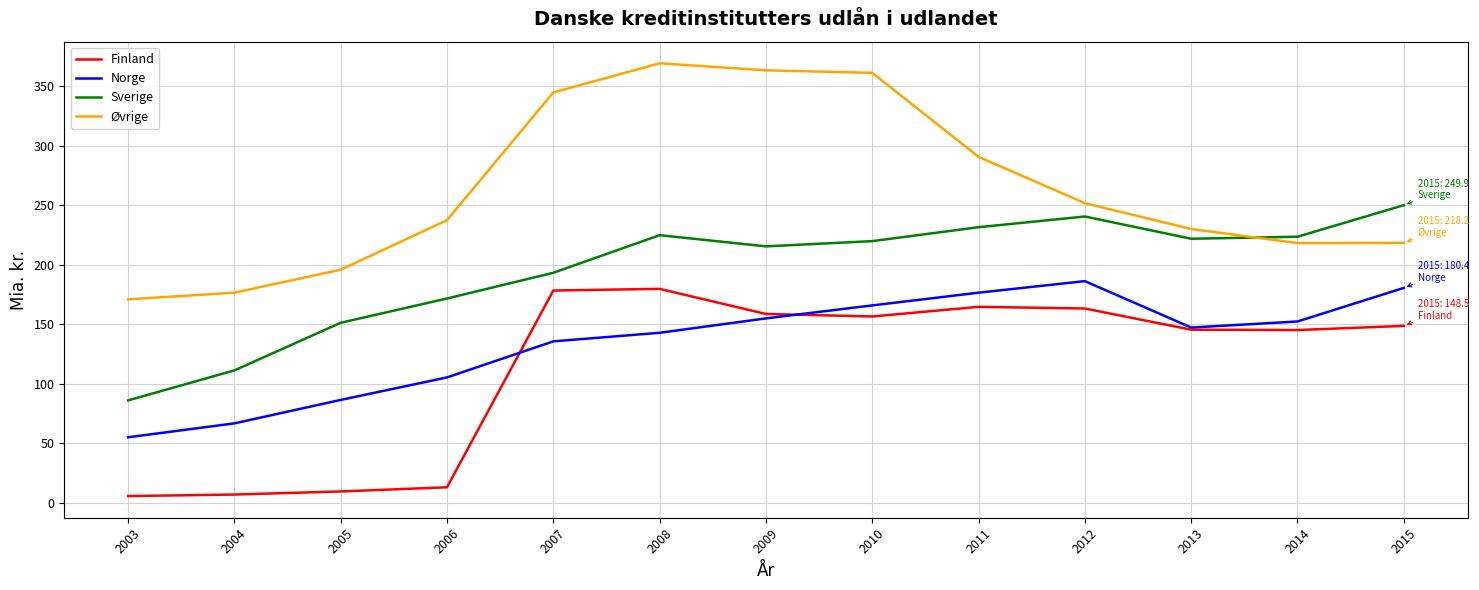

Which series has the largest range (max minus min)?

Øvrige